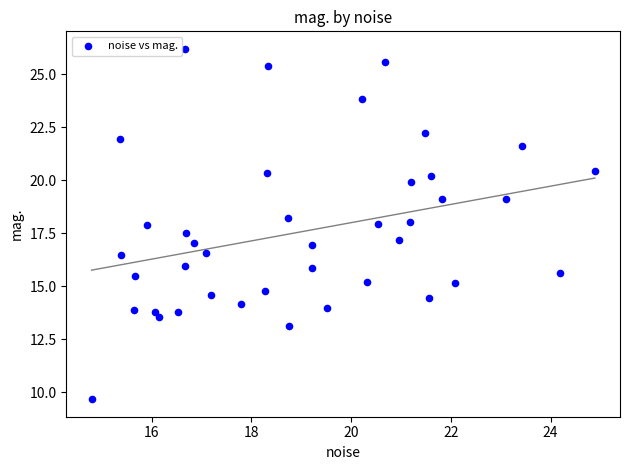

What is the range of X values (max minus min)?

10.1